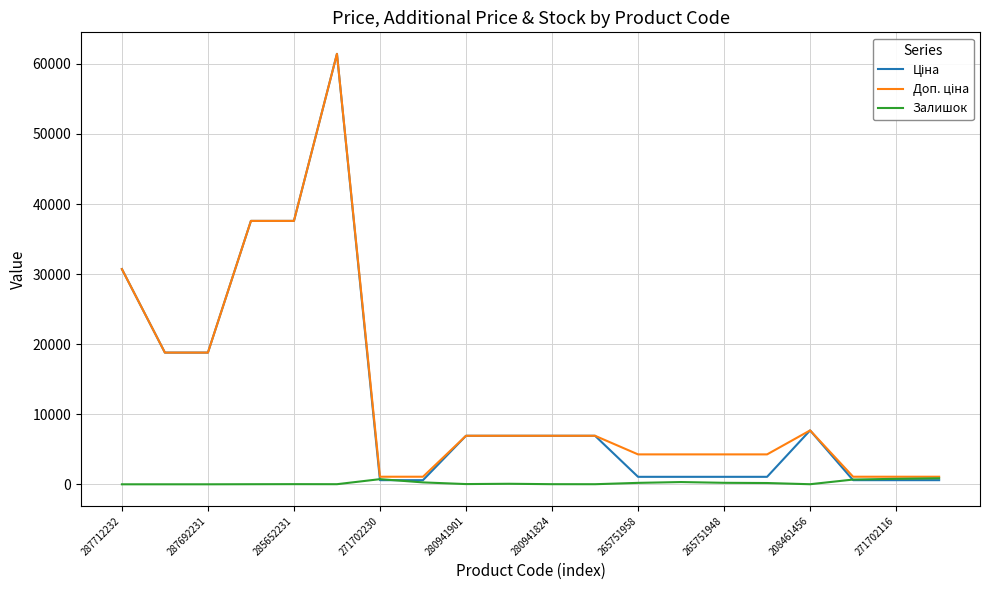

What is the maximum value shown in the chart?

61434.3